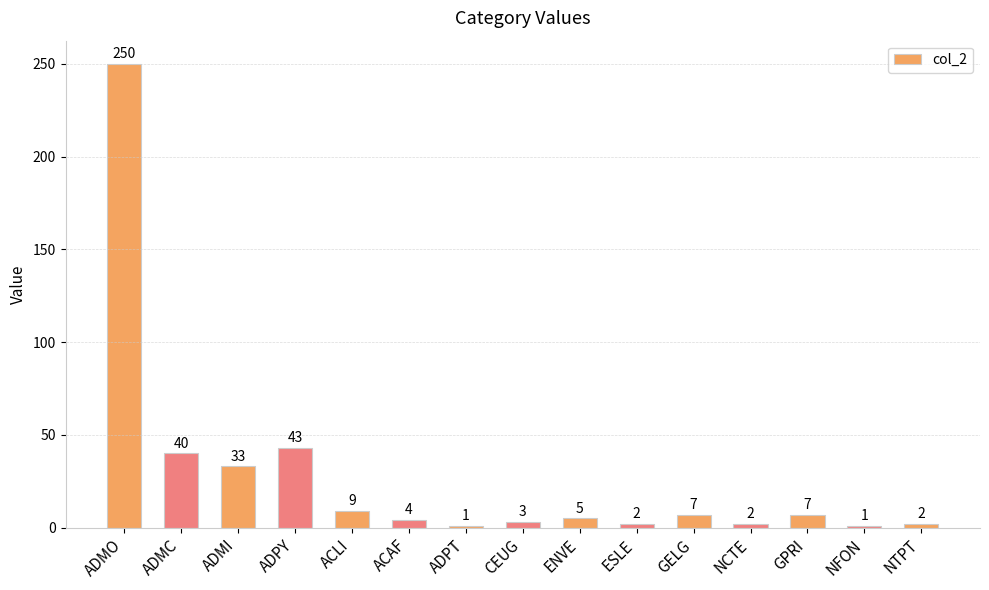

Which has a higher value, ADPT or ACLI?

ACLI